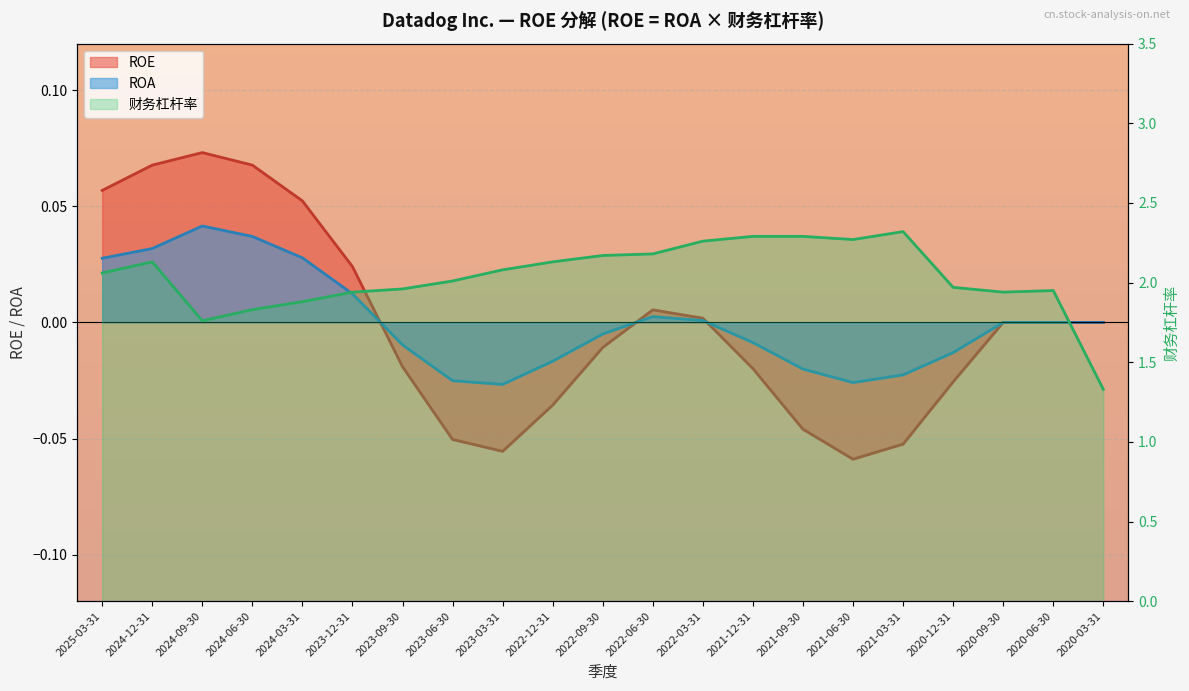

True or false: ROA has a value of 0.0 at 2022-03-31.

True